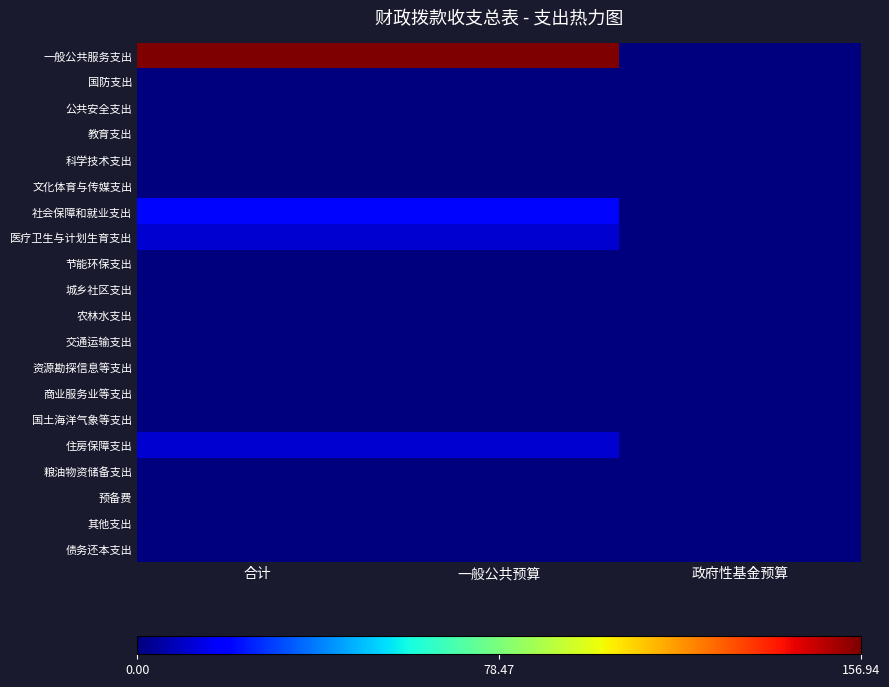

How many categories are shown in the chart?

3